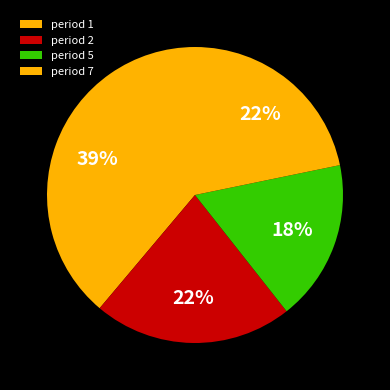

Is period 7 the majority of the pie?

No